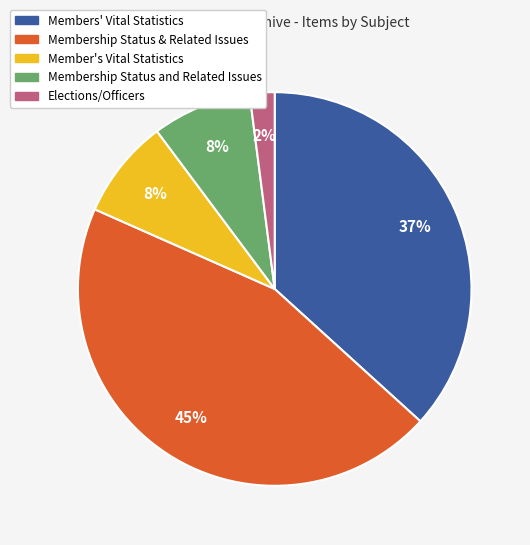

To the nearest percent, what is the difference between the largest and smallest slice percentages?

43%